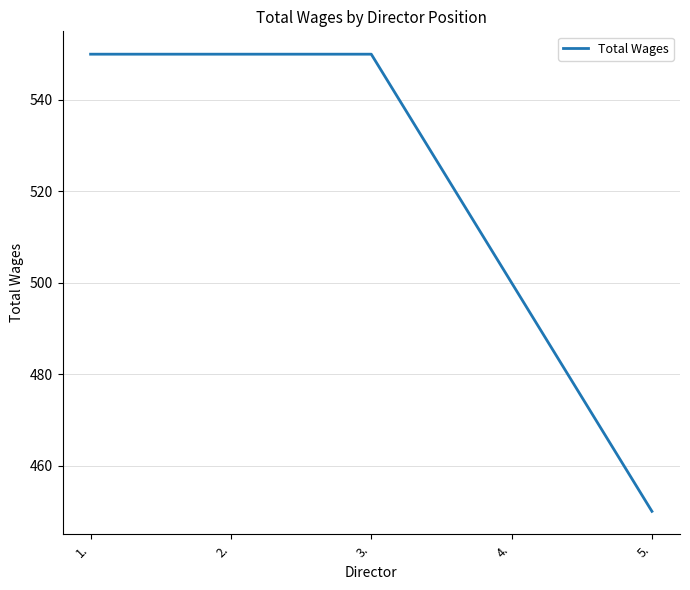

How many values are between 500 and 550?

4